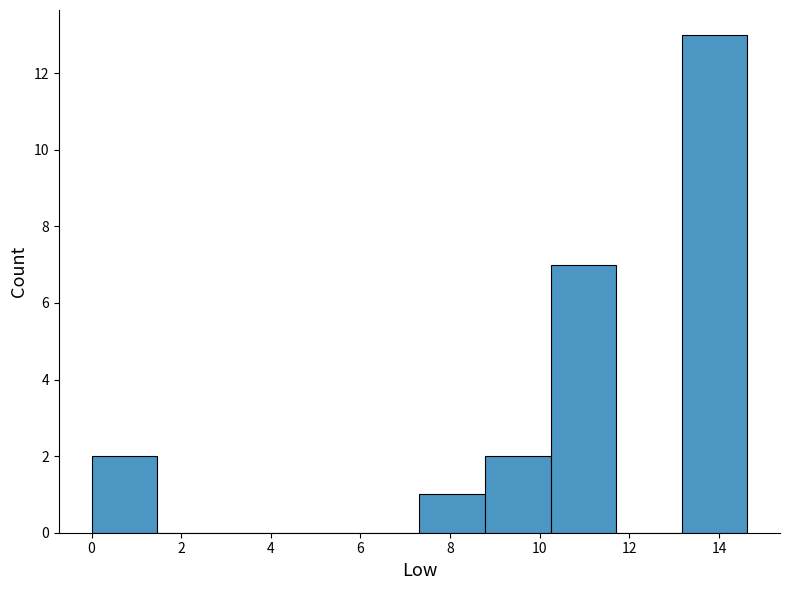

How tall is the bar that spans 8.8 to 10.2 on the x-axis? Neither the bar edges nor the heights are printed on the chart, so give them approximately, as read against the axes.

2